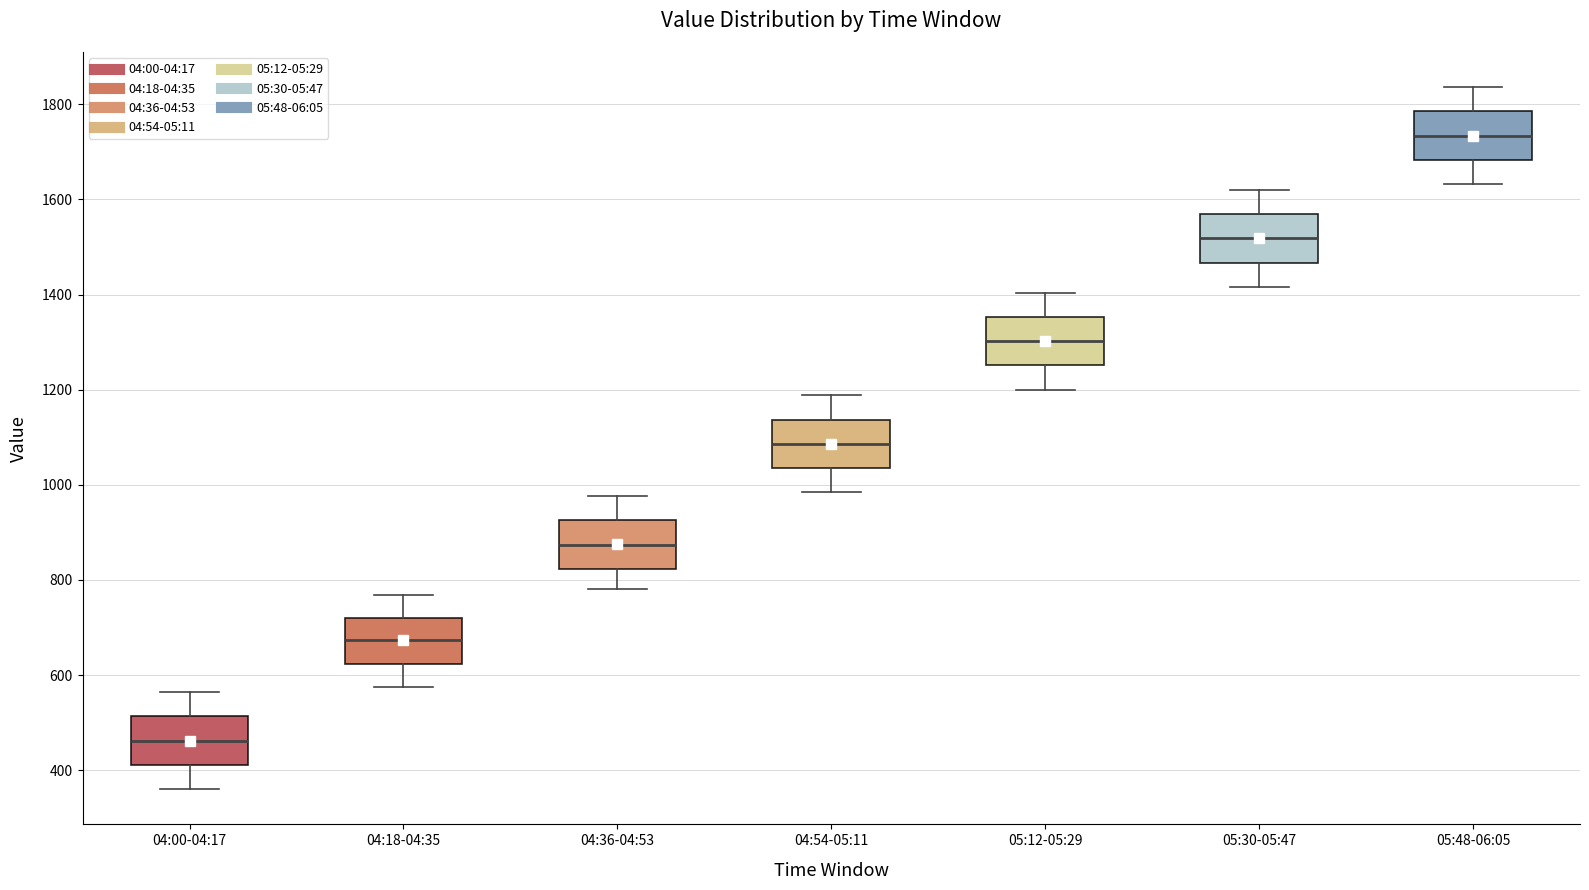

Which box has the lowest median line?

04:00-04:17